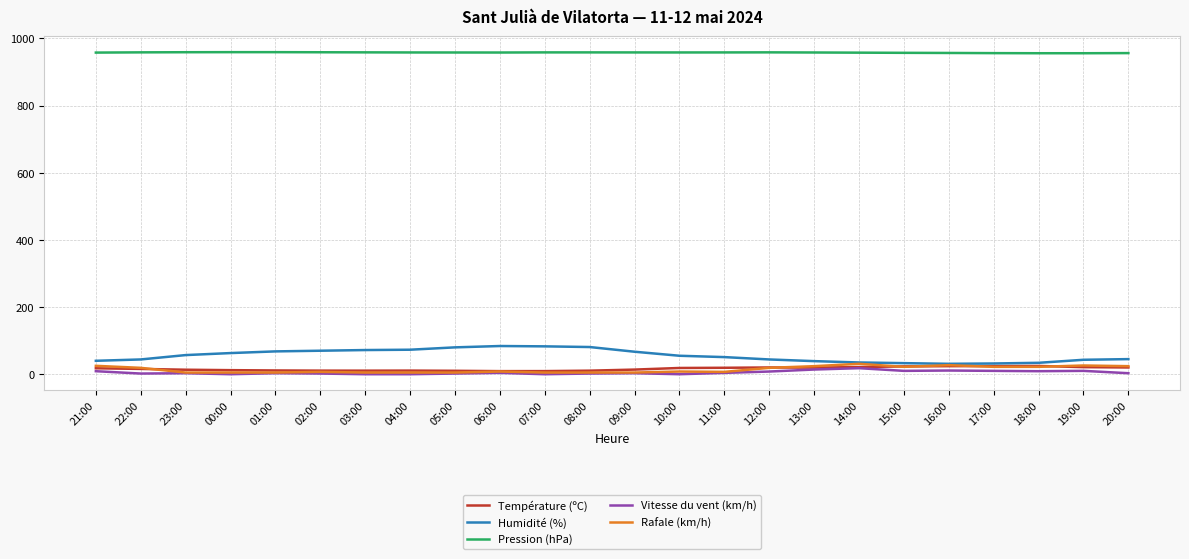

What is the sum of the Pression (hPa) values at 09:00 and 18:00?

1914.6